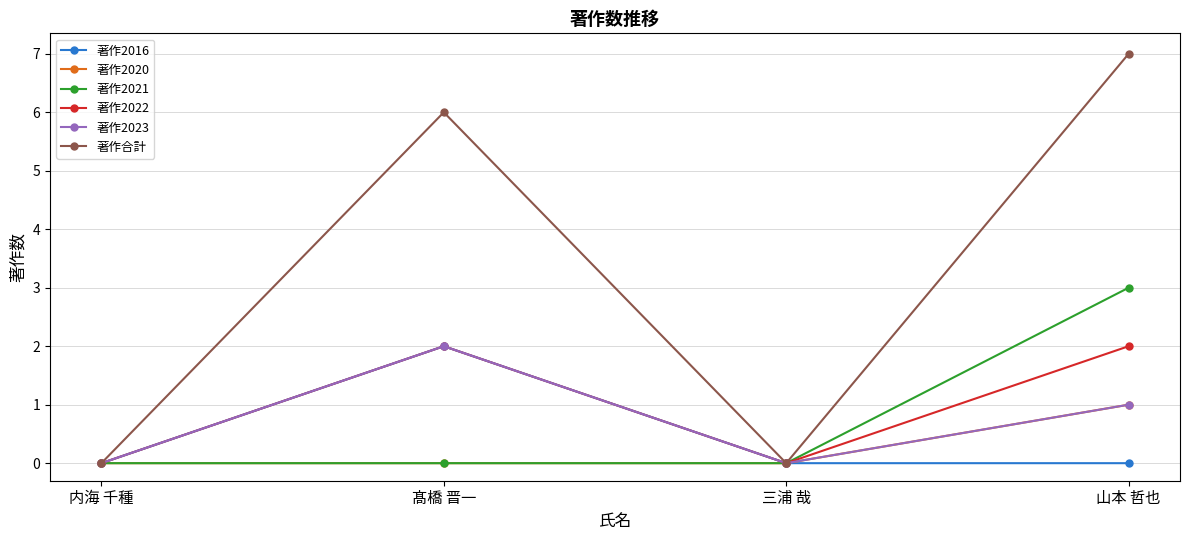

What is the greatest value displayed?

7